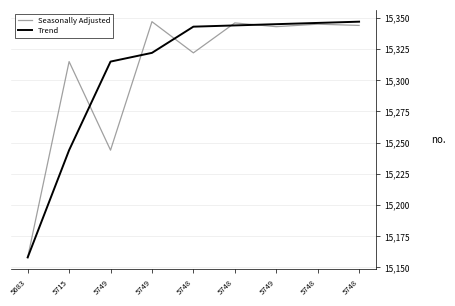

At how many categories does at least one series exceed 15233?

8